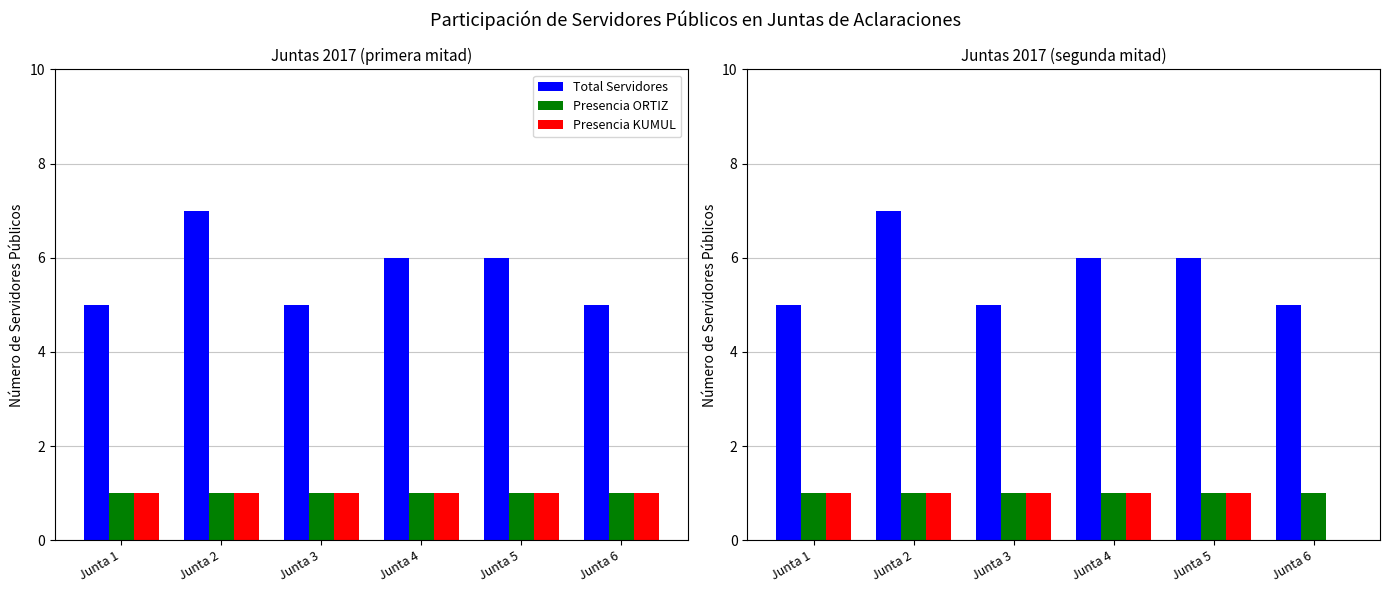

How many groups of bars are there?

6